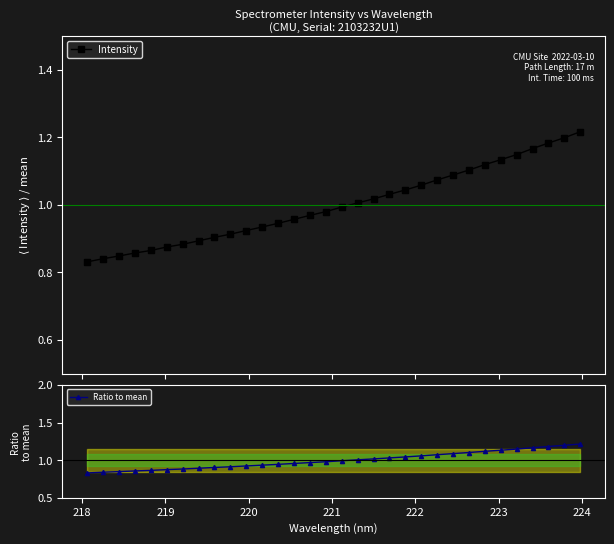

How many lines are shown in the chart?

2